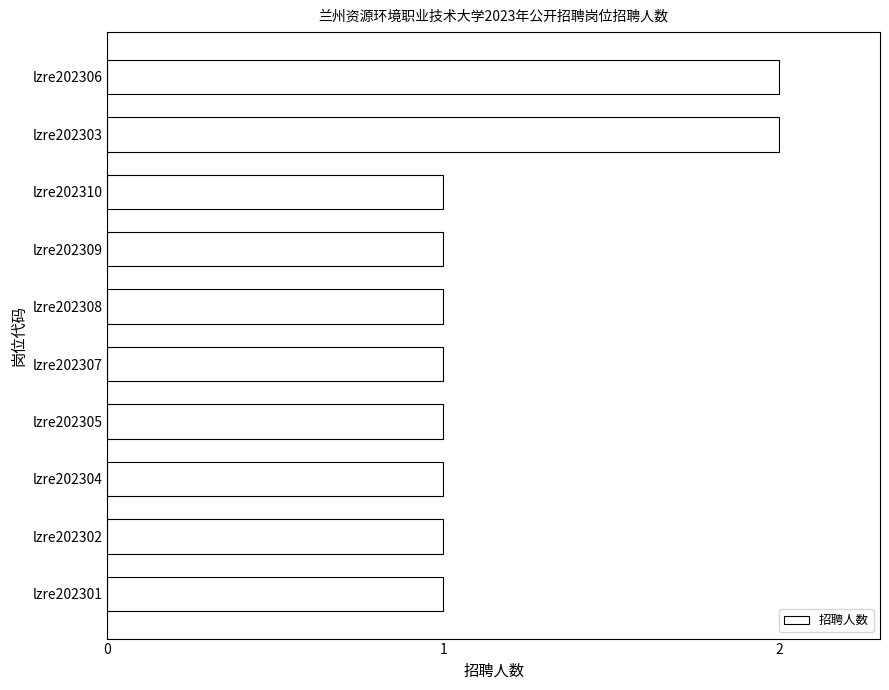

What is the difference between the maximum and minimum values?

1